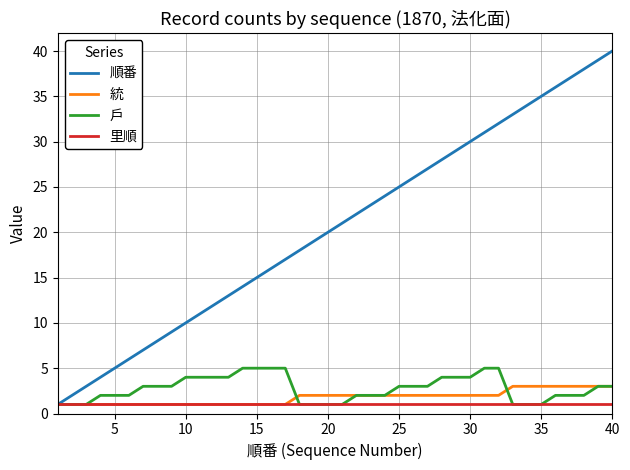

What is the greatest value displayed?

40